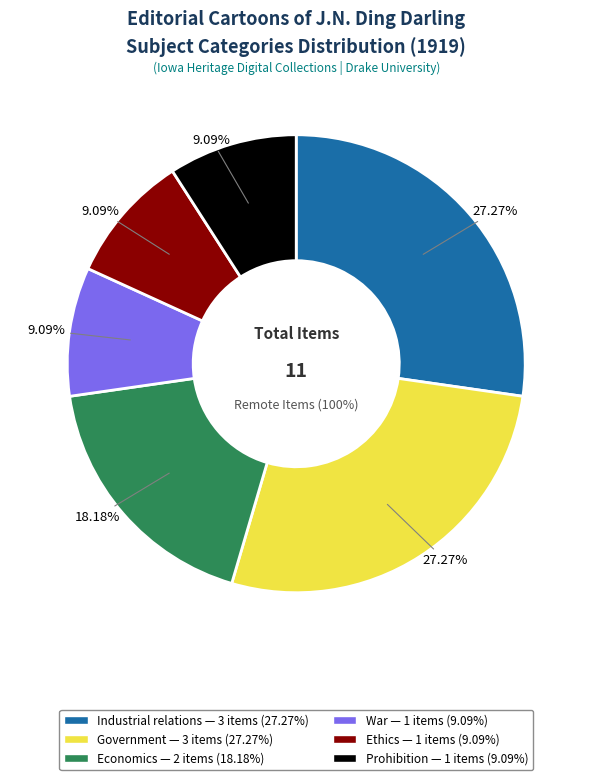

Rank the categories by value from lowest to highest.

War, Ethics, Prohibition, Economics, Industrial relations, Government